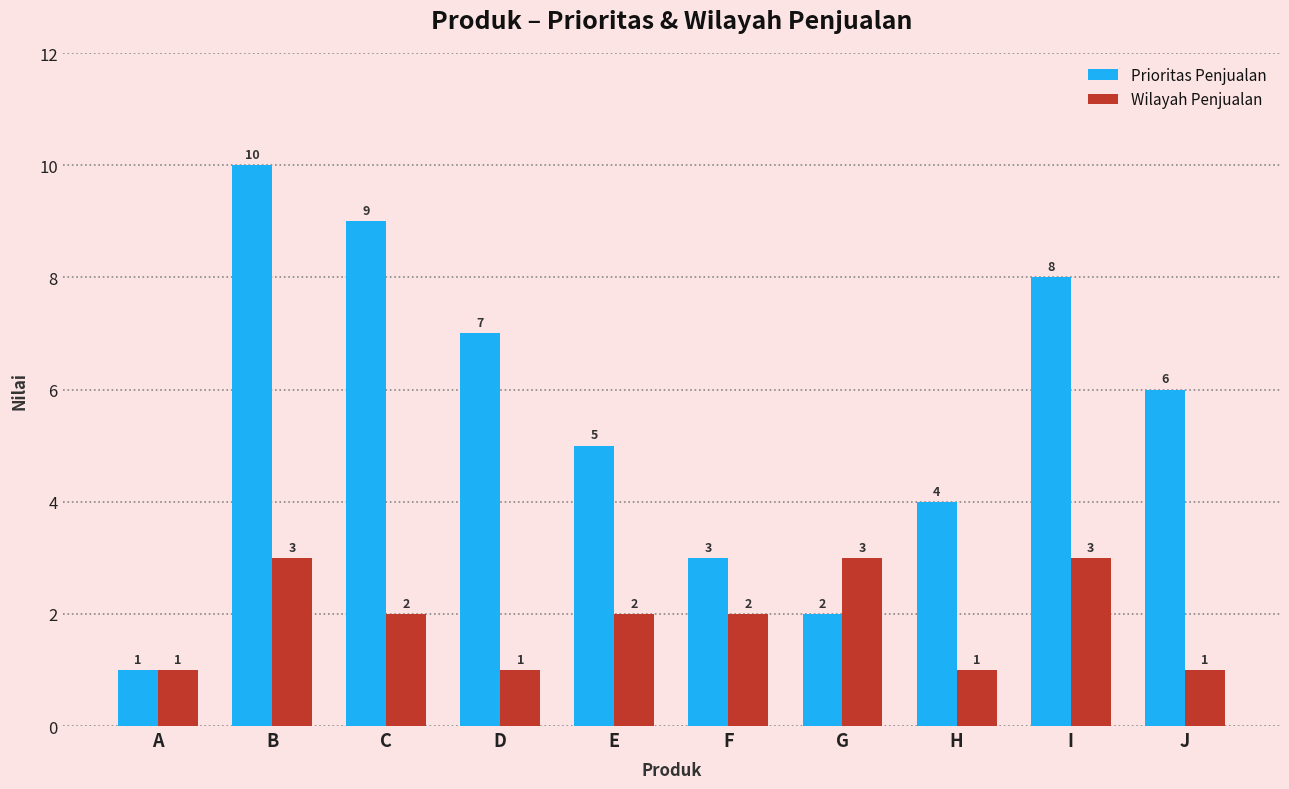

What is the average value of the Wilayah Penjualan series?

2